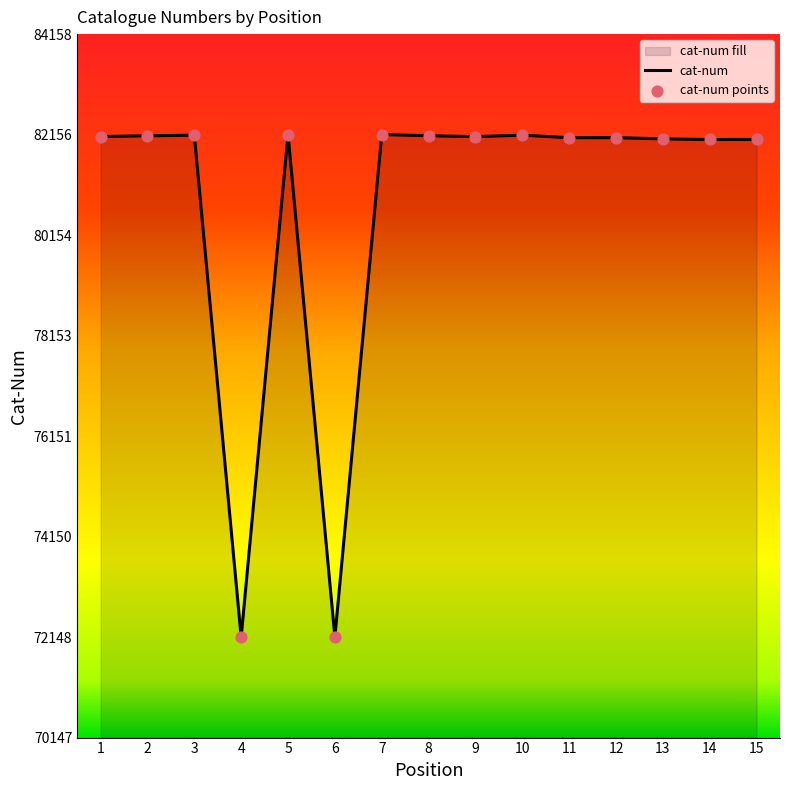

What is the change in value from 2 to 7?

+25